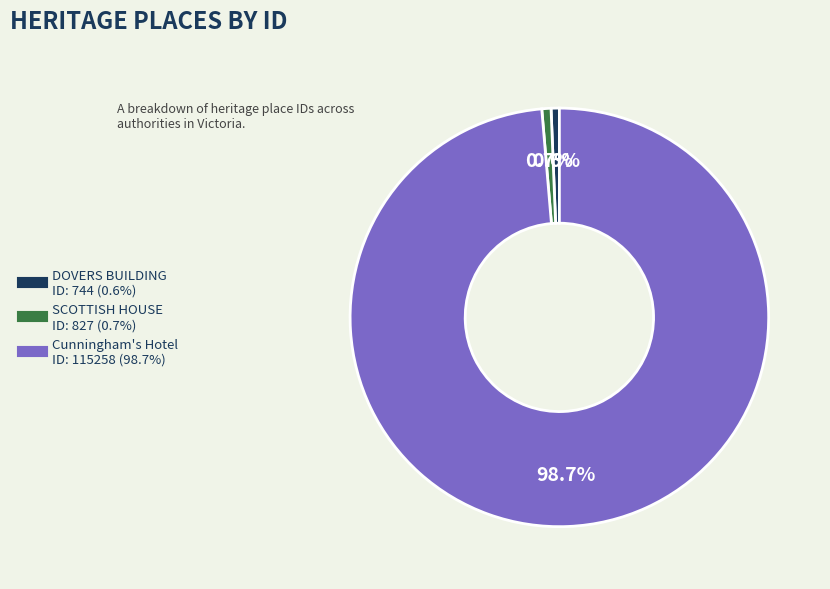

How many segments does this pie chart have?

3